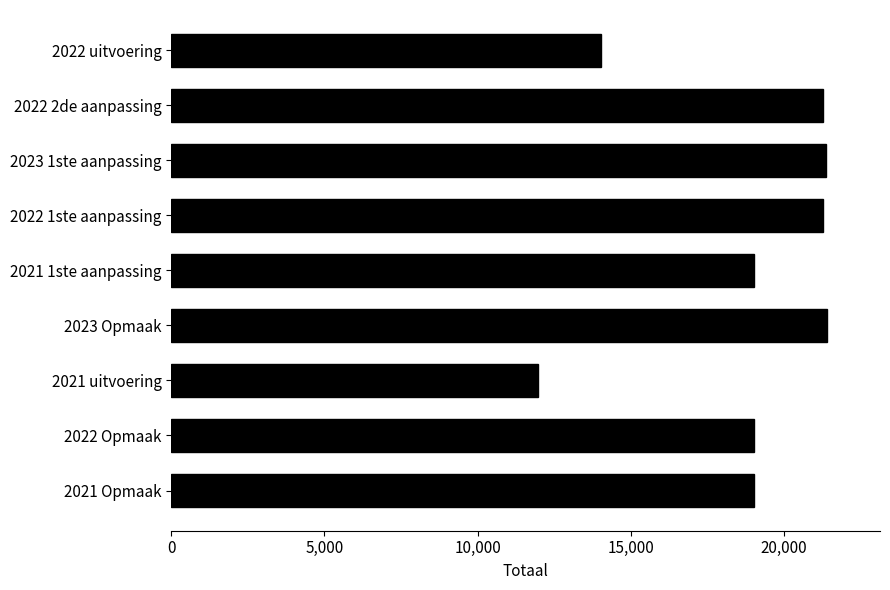

What is the approximate value at 2022 2de aanpassing, to the nearest 10?

21280